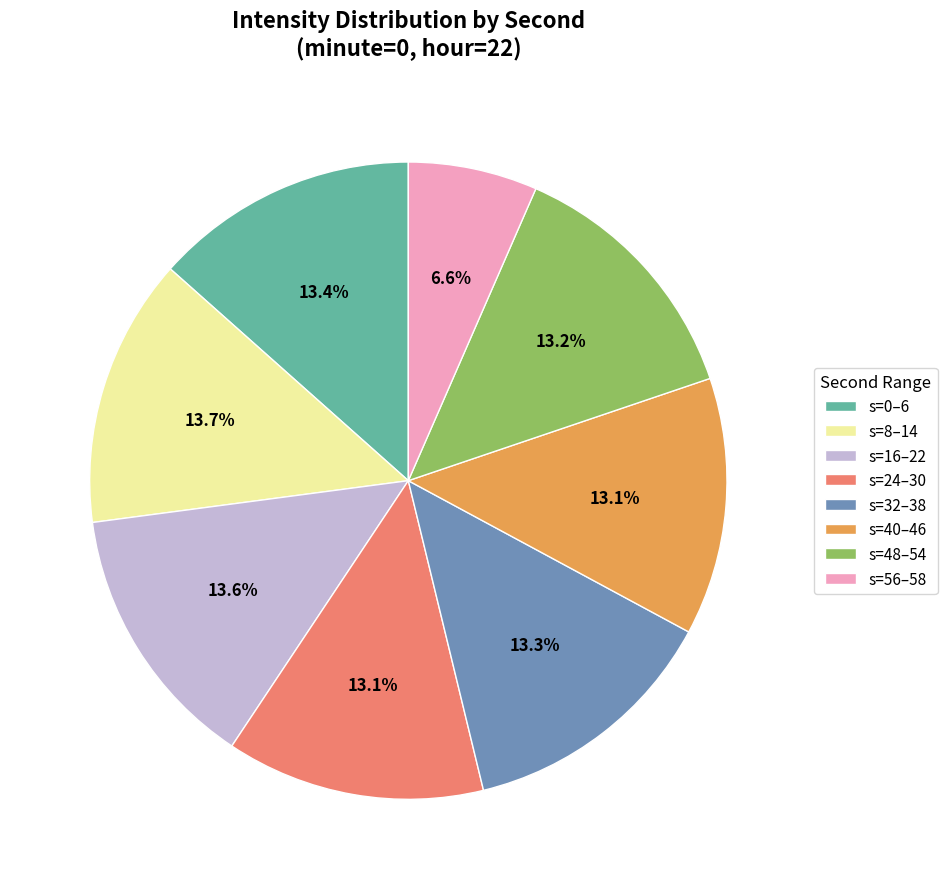

Does any single category account for the majority?

No